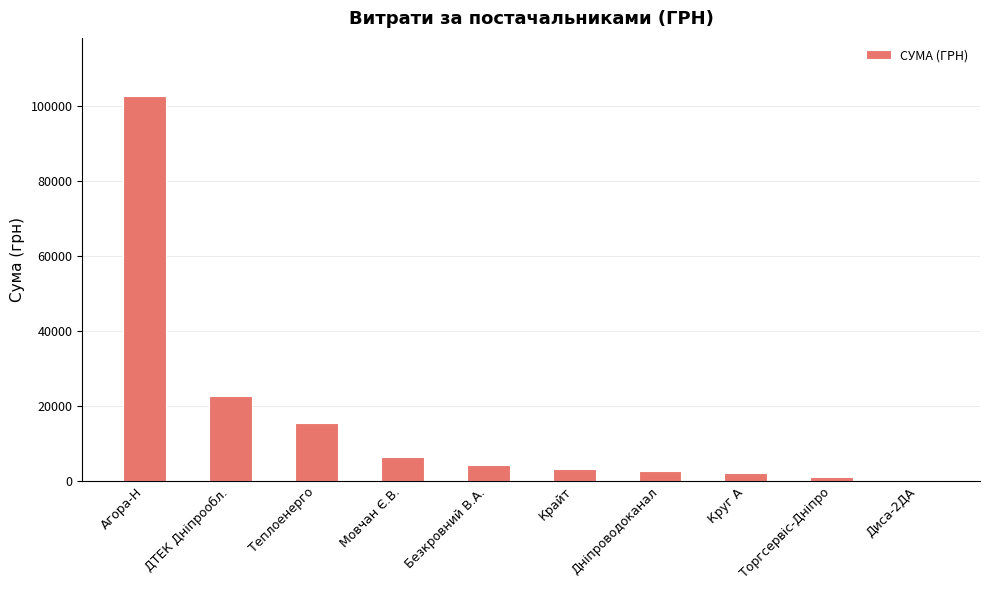

The chart shows a value of 22733.0 at ДТЕК Дніпрообл.. True or false?

True